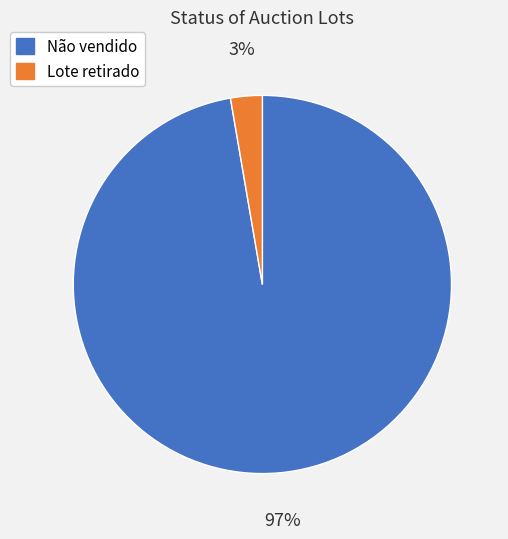

Is the sum of Não vendido and Lote retirado greater than half?

Yes